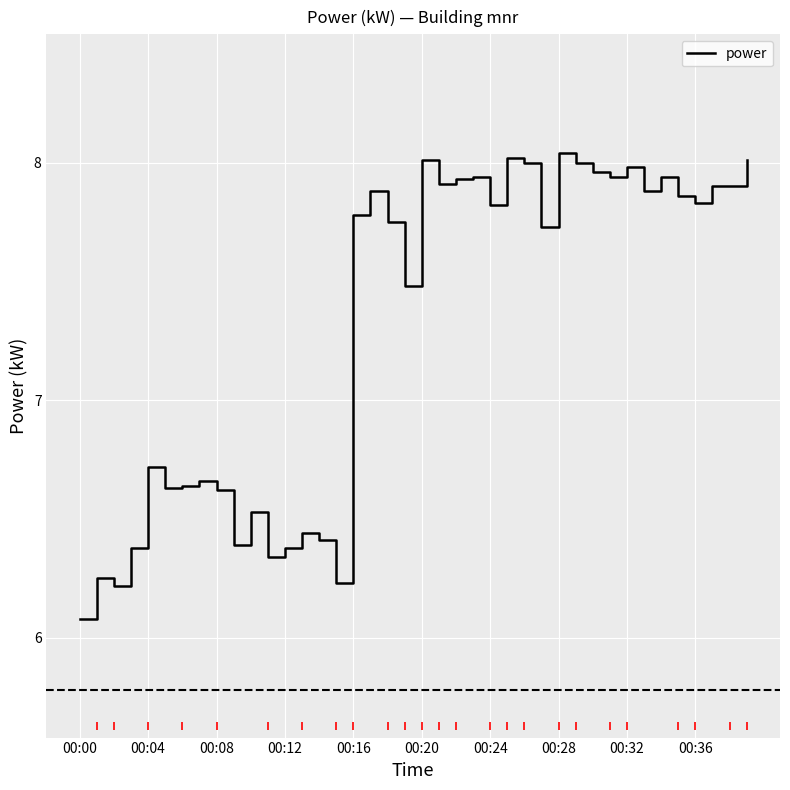

Is this an area chart (filled region under the line)?

No